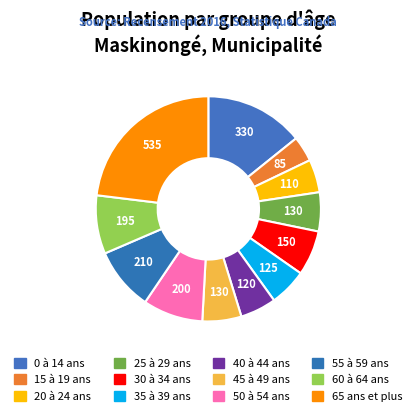

Count the number of slices in the pie.

12